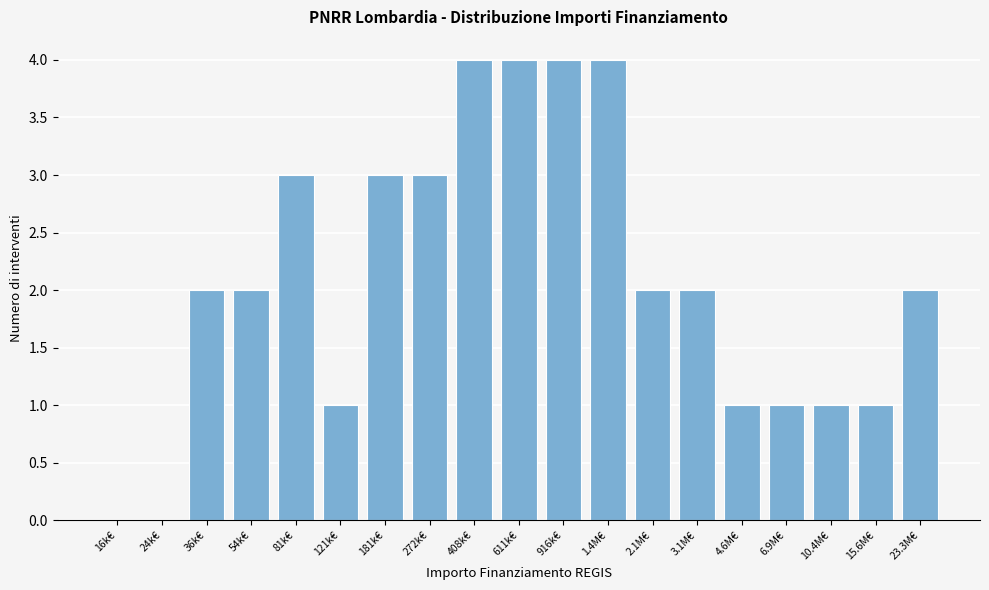

Reading right to left, list all the values displayed in this chart.

23.3M€=2	15.6M€=1	10.4M€=1	6.9M€=1	4.6M€=1	3.1M€=2	2.1M€=2	1.4M€=4	916k€=4	611k€=4	408k€=4	272k€=3	181k€=3	121k€=1	81k€=3	54k€=2	36k€=2	24k€=0	16k€=0